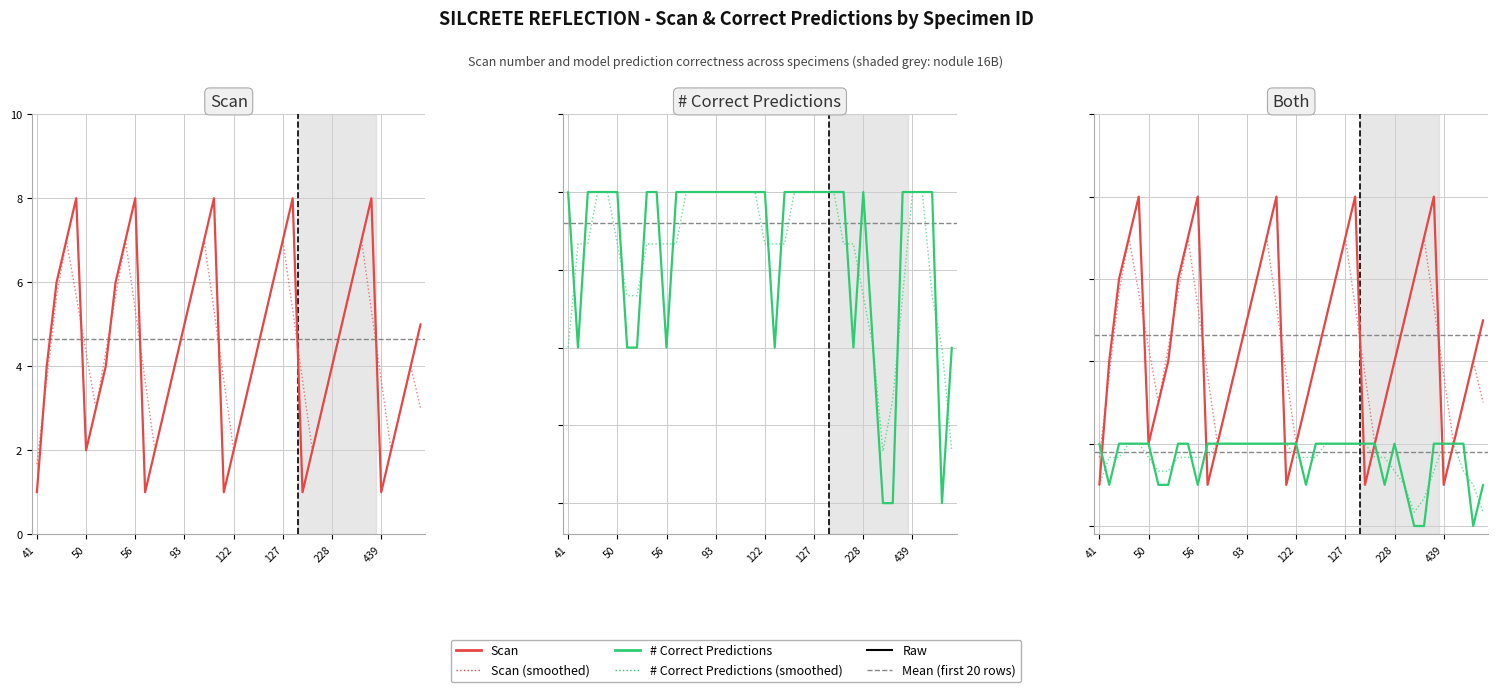

Rank the categories by # Correct Predictions value from lowest to highest.

32, 33, 38, 50, 228, 439, 10, 21, 29, 31, 39, 41, 56, 93, 122, 127, 8, 9, 11, 12, 13, 14, 15, 16, 17, 18, 19, 20, 22, 23, 24, 25, 26, 27, 28, 30, 34, 35, 36, 37